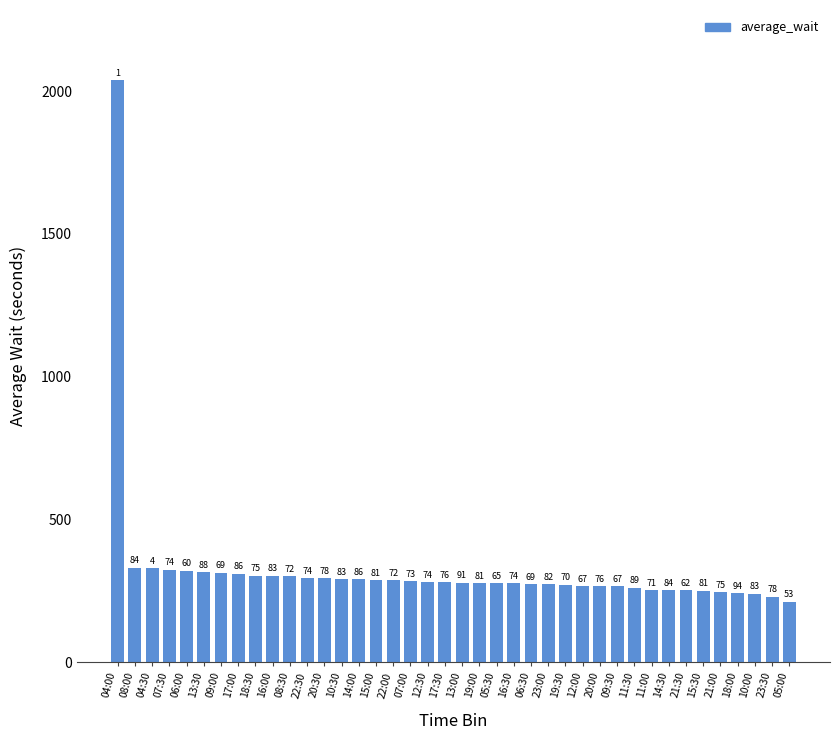

True or false: the data shows 68.8 at 22:30.

False